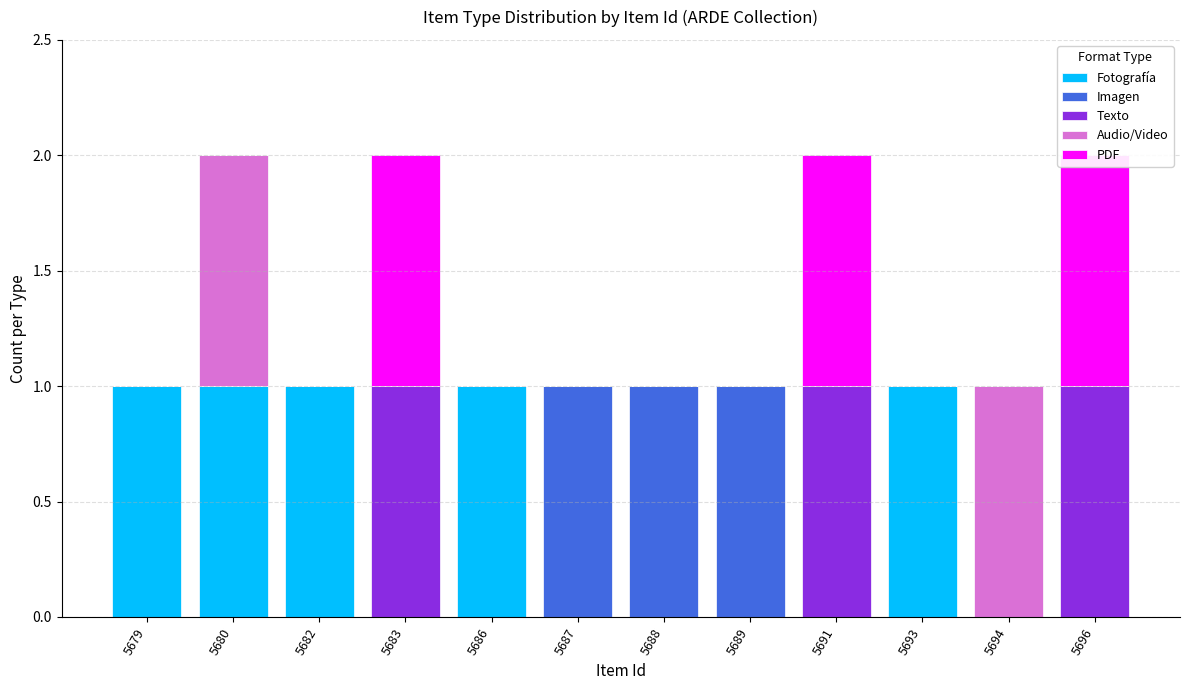

What is the difference between the second highest and minimum values in the Audio/Video series?

1